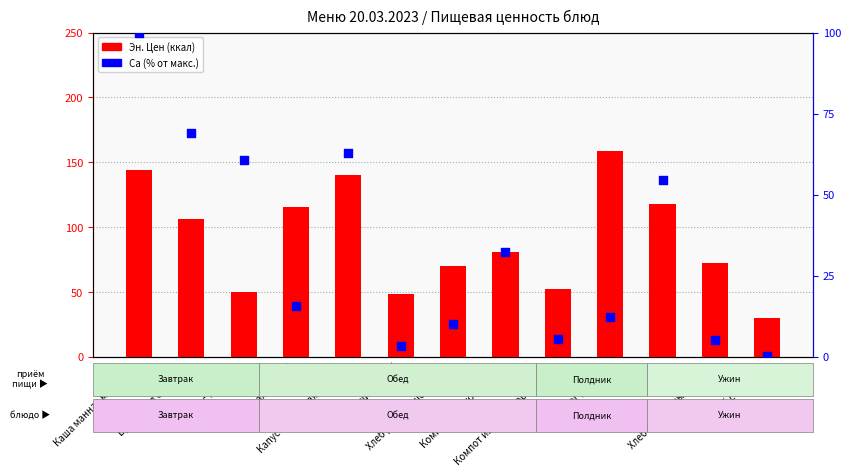

Which series reaches the minimum Y coordinate?

Ca (% от макс.)